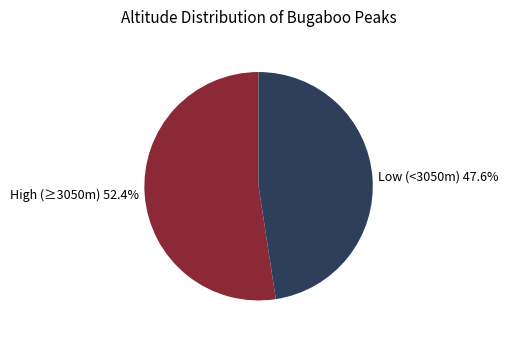

Approximately how many times larger is the value at Low (<3050m) 47.6% compared to High (≥3050m) 52.4%?

0.9